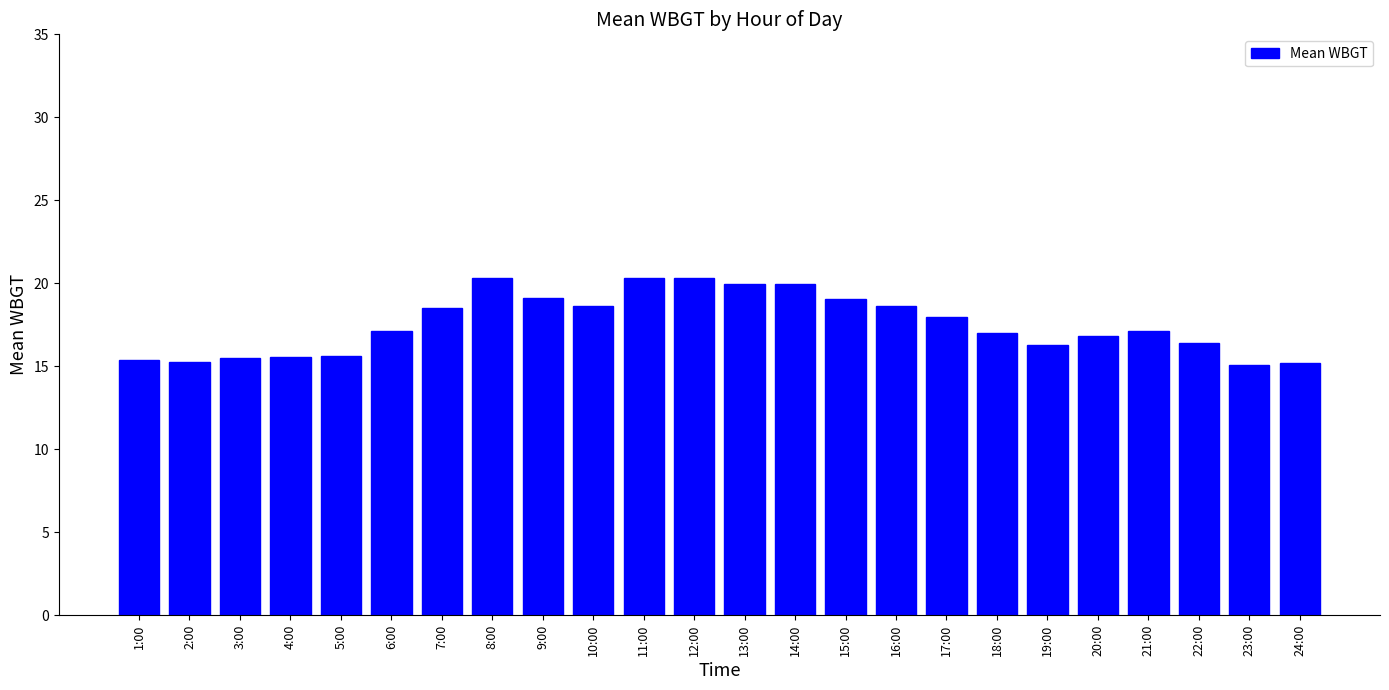

How many bars are there in total?

24